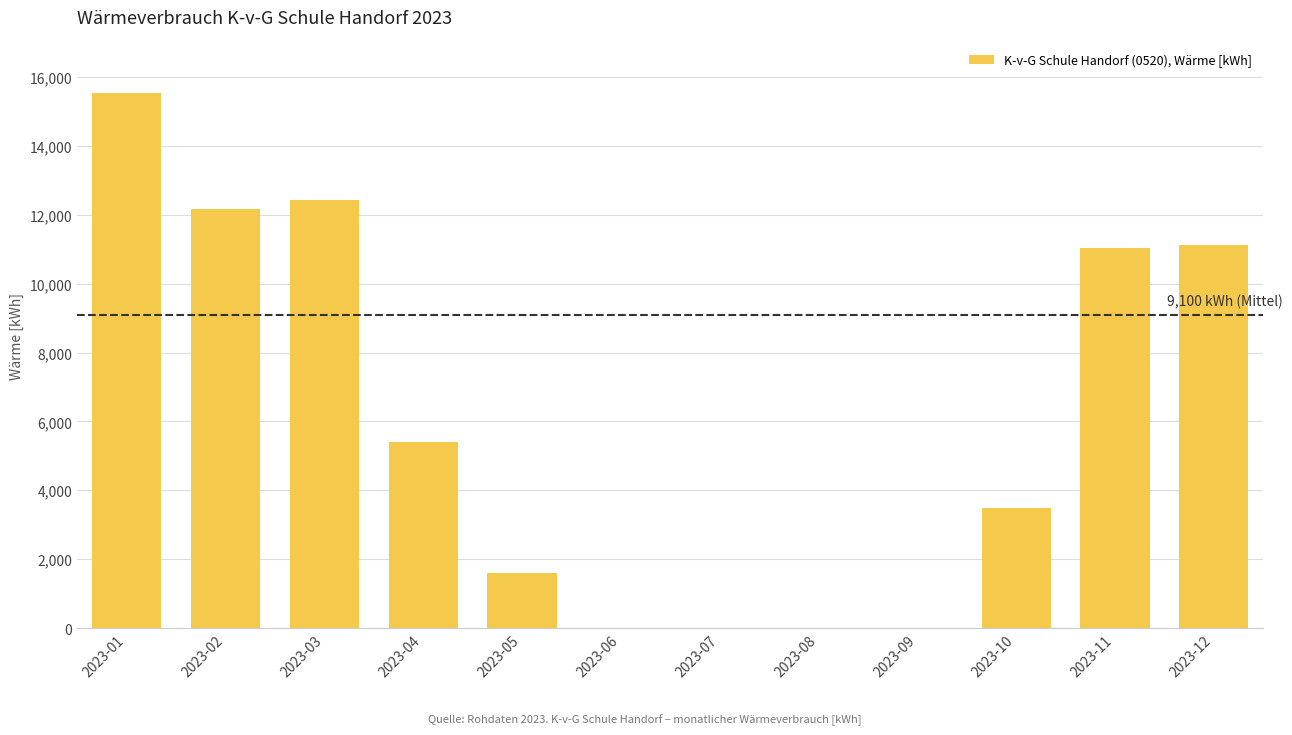

What is the change in value from 2023-05 to 2023-08?

-1600